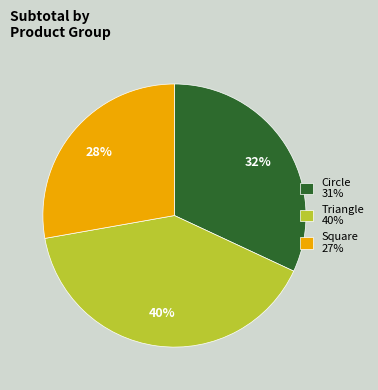

Combined, do Circle 31% and Square 27% account for over 50%?

Yes